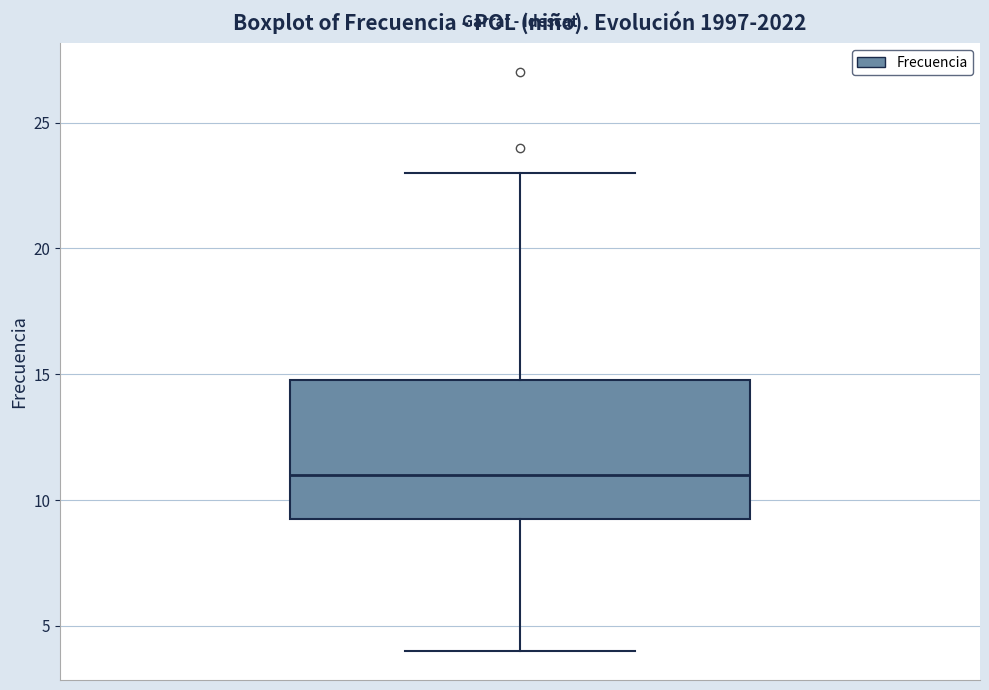

Read this box plot against the y-axis: the position of the median line, the range covered by the box, and the ends of both whiskers. The values are not printed on the chart, so give them approximately, as read against the axis.

median 11.0, box 9.5 to 15.0, whiskers 4.0 to 23.0